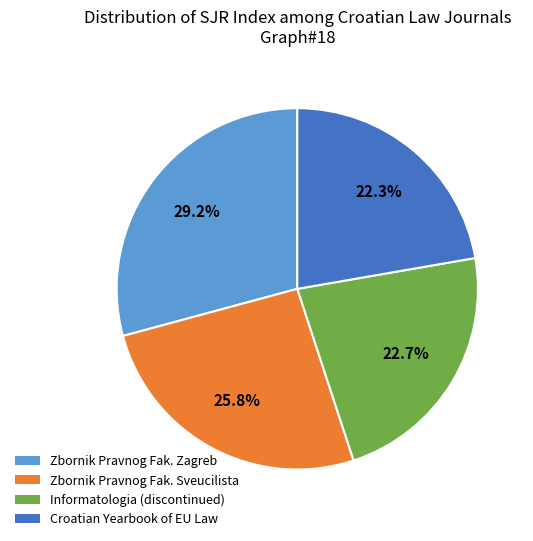

Is there any slice that represents more than half of the pie?

No